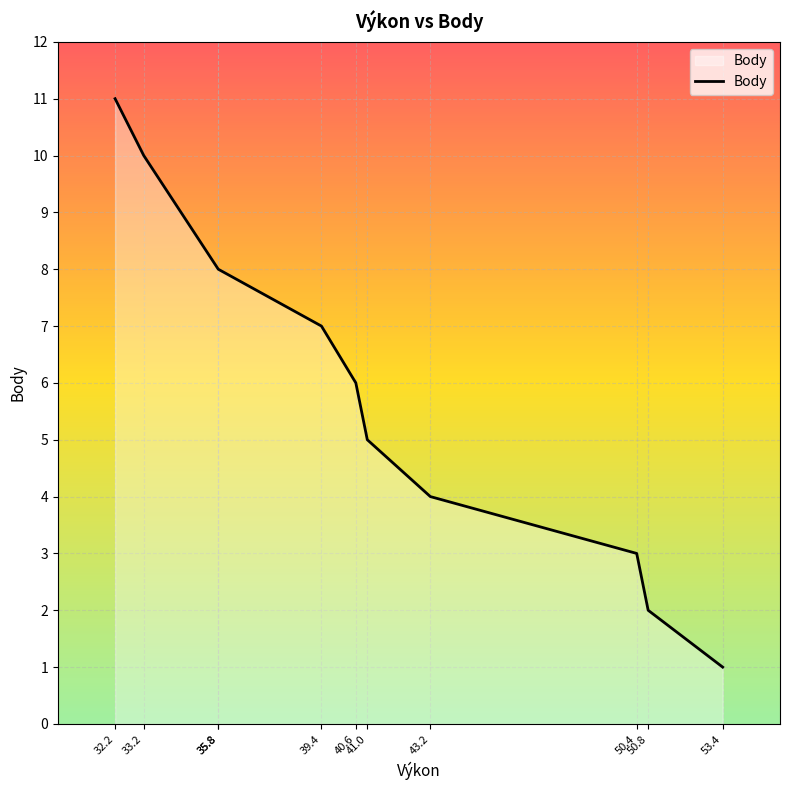

Which label corresponds to the largest value in the chart?

32.2